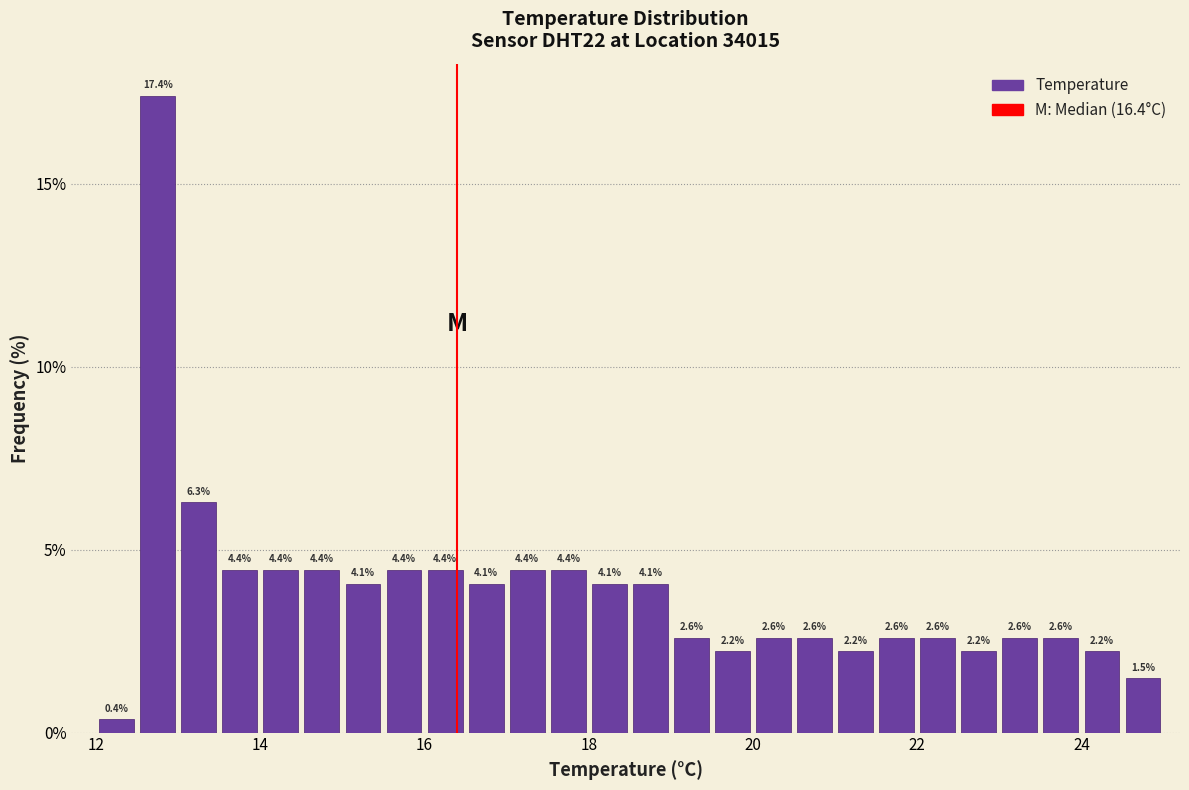

Around what value on the x-axis is the tallest bar? Give the approximate position of its centre, as read against the axis.

12.8